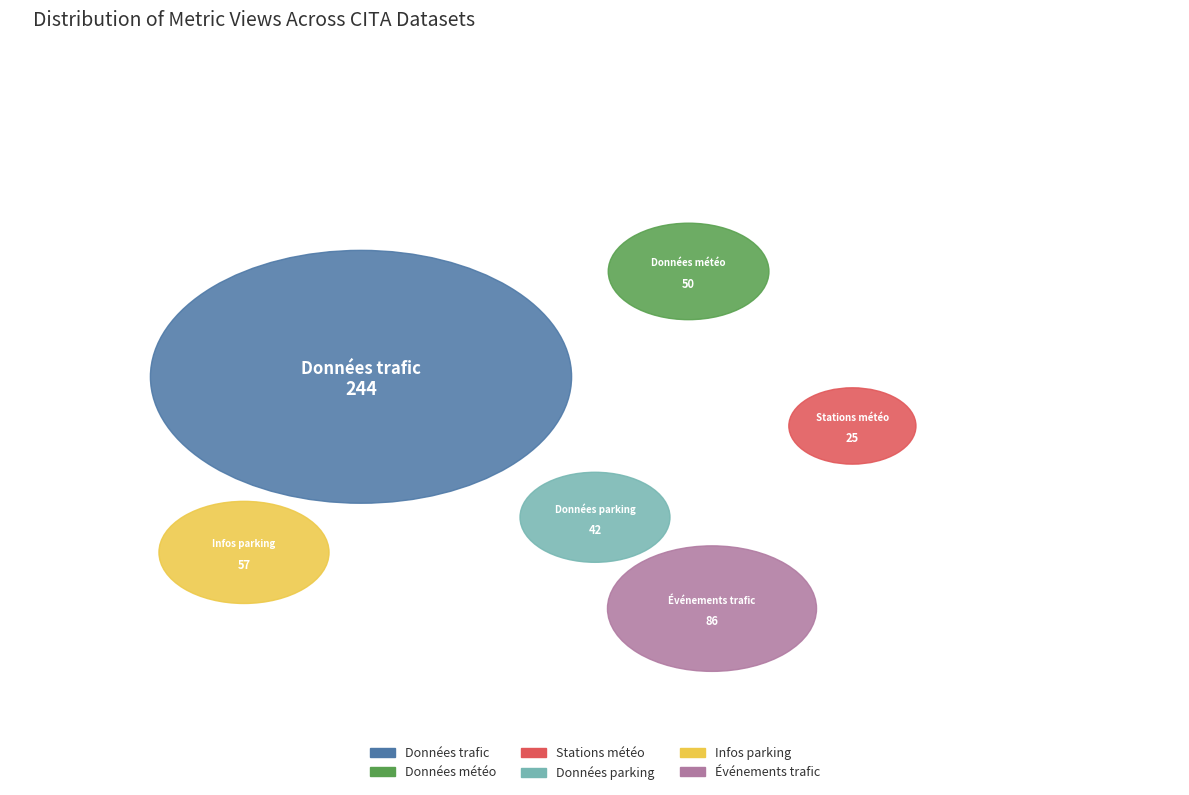

Do Cita : Données parking en DATEX II and Cita : Données météo en DATEX II together represent more than half of the pie?

No